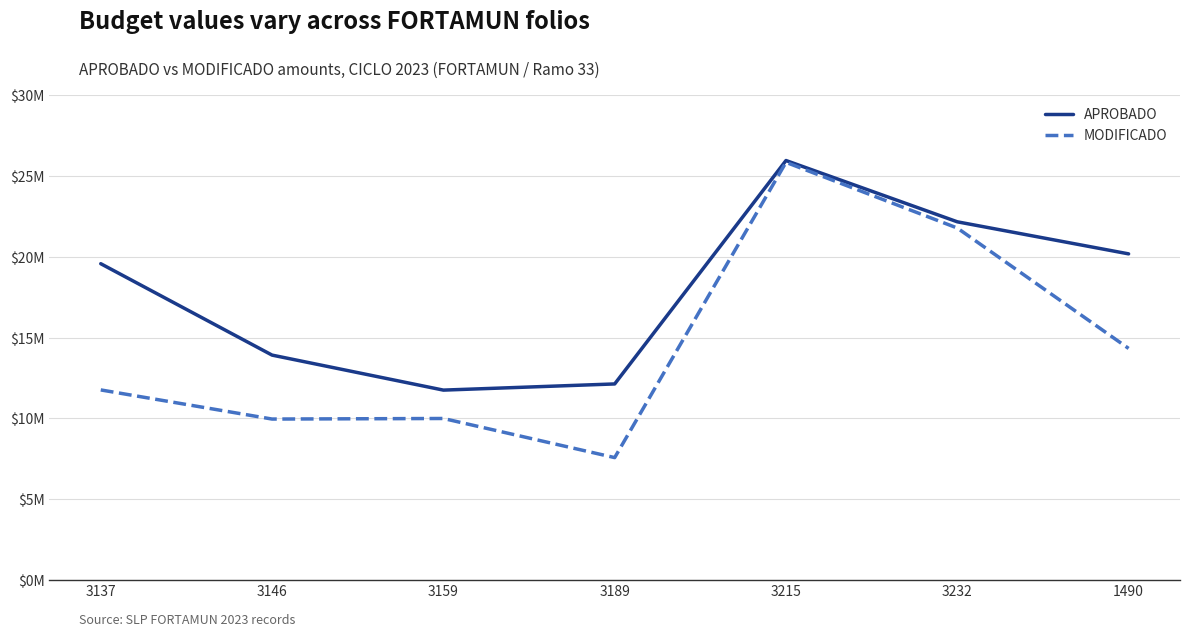

Does the chart display data point markers on the line(s)?

No